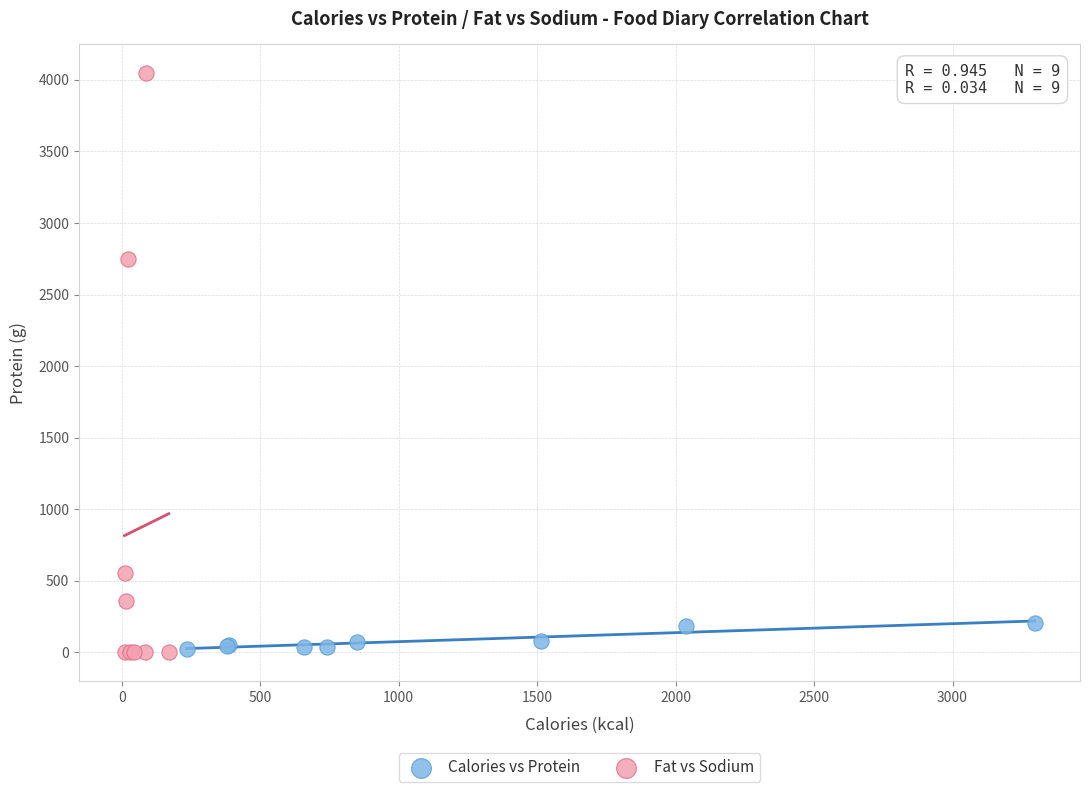

Which series has the widest spread of Y values?

Fat vs Sodium